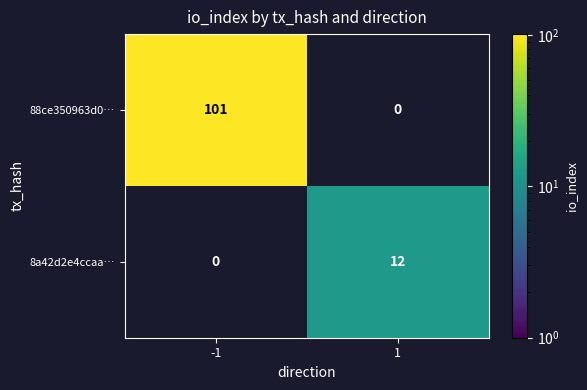

Which series changed the most between -1 and 1?

88ce350963d0…